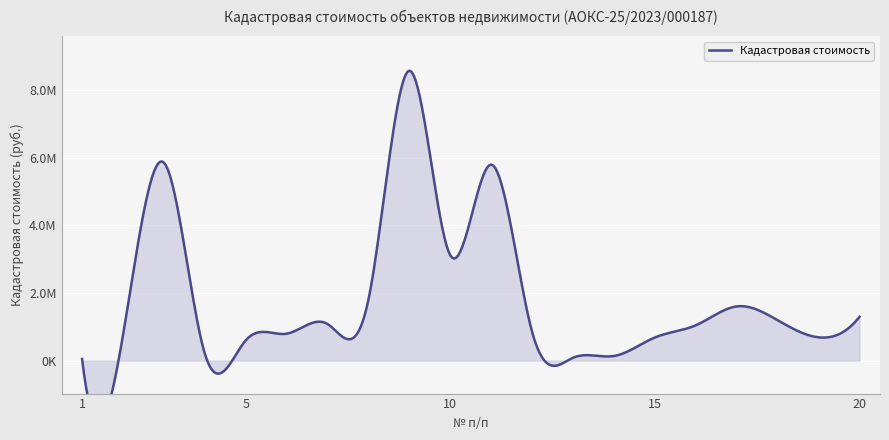

List the labels in order of value, smallest first.

1, 13, 14, 4, 5, 15, 19, 2, 6, 12, 16, 7, 18, 20, 17, 8, 10, 11, 3, 9